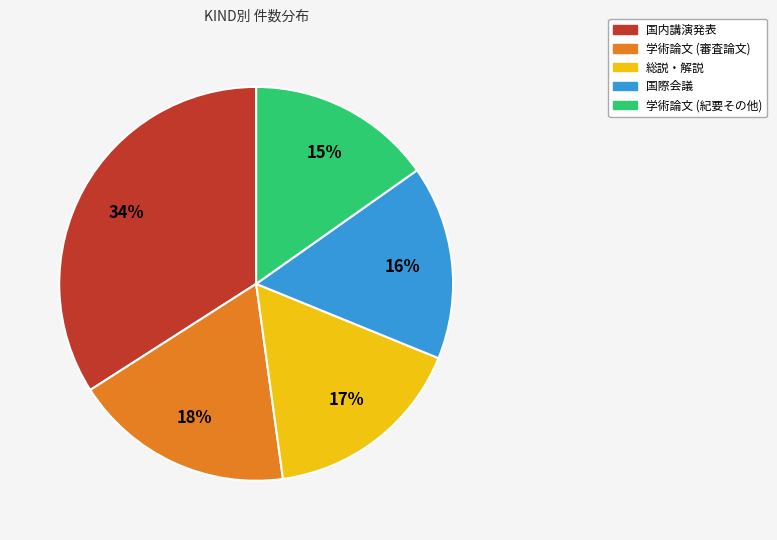

How many segments does this pie chart have?

5